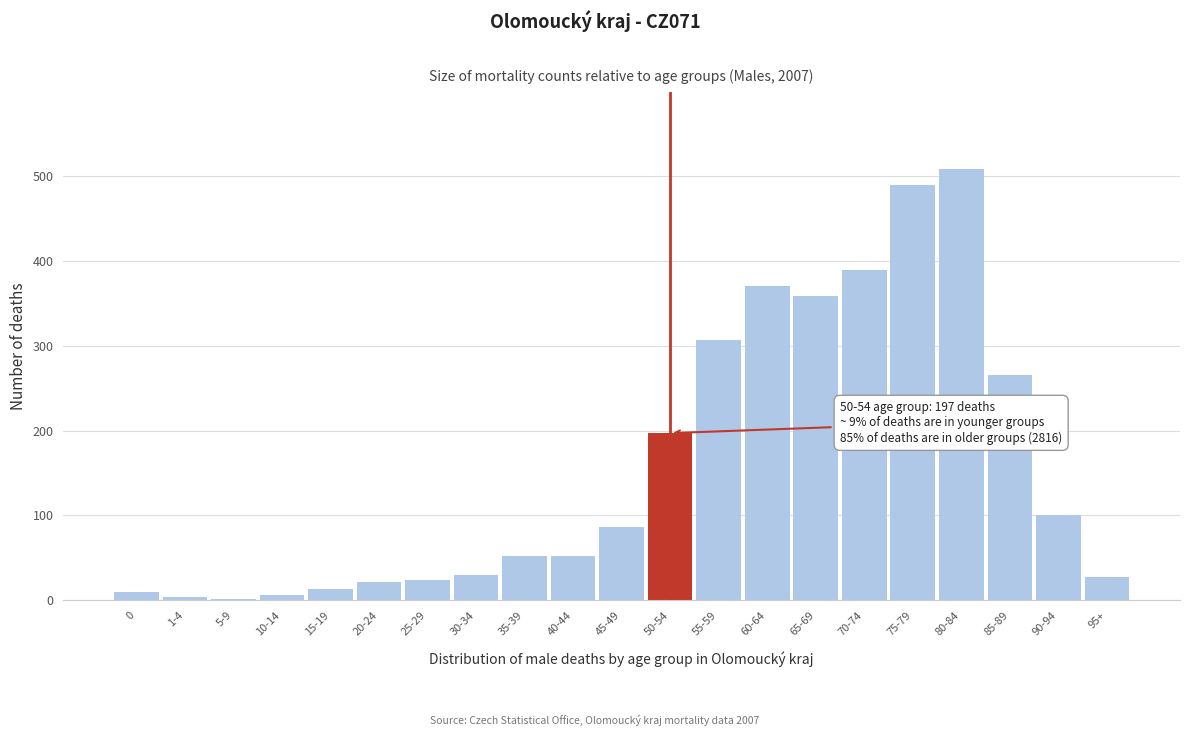

What is the sum of all values?

3313